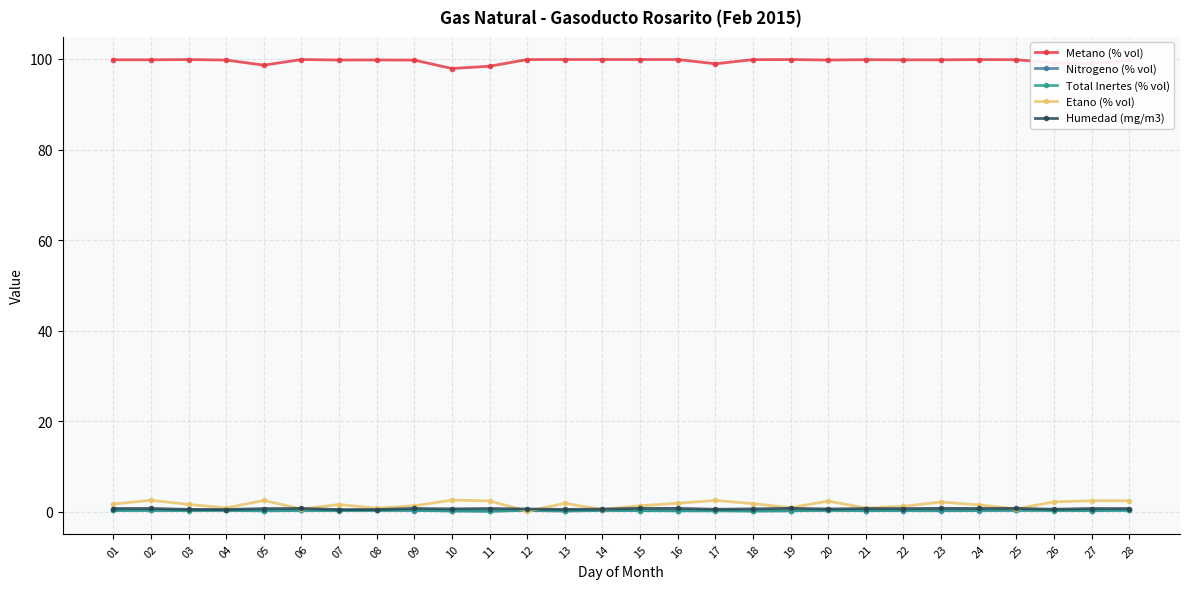

True or false: Nitrogeno (% vol) has more than 2 interior local peaks.

True